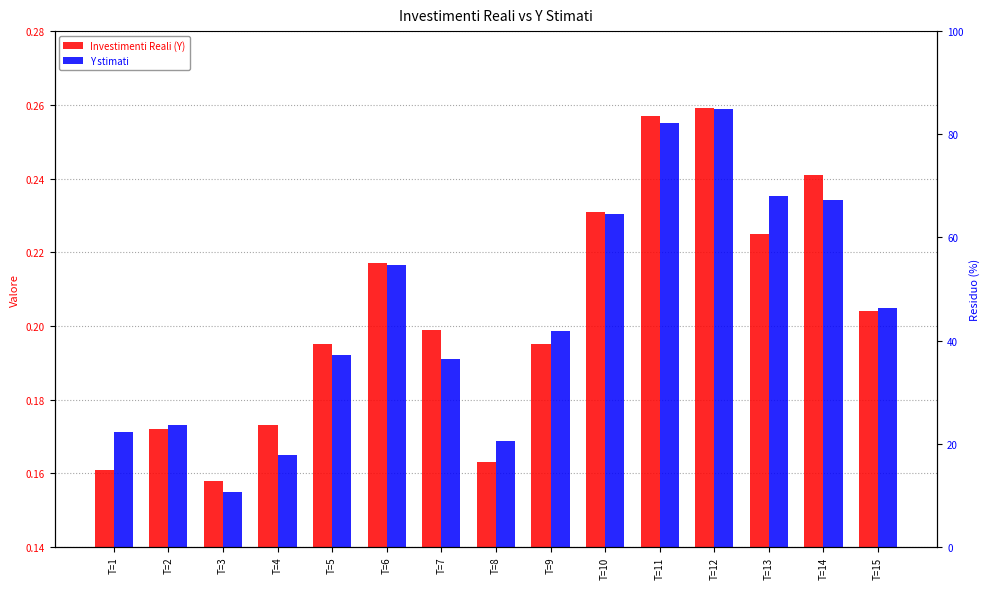

What is the difference between the maximum and minimum values in the Investimenti Reali (Y) series?

0.1